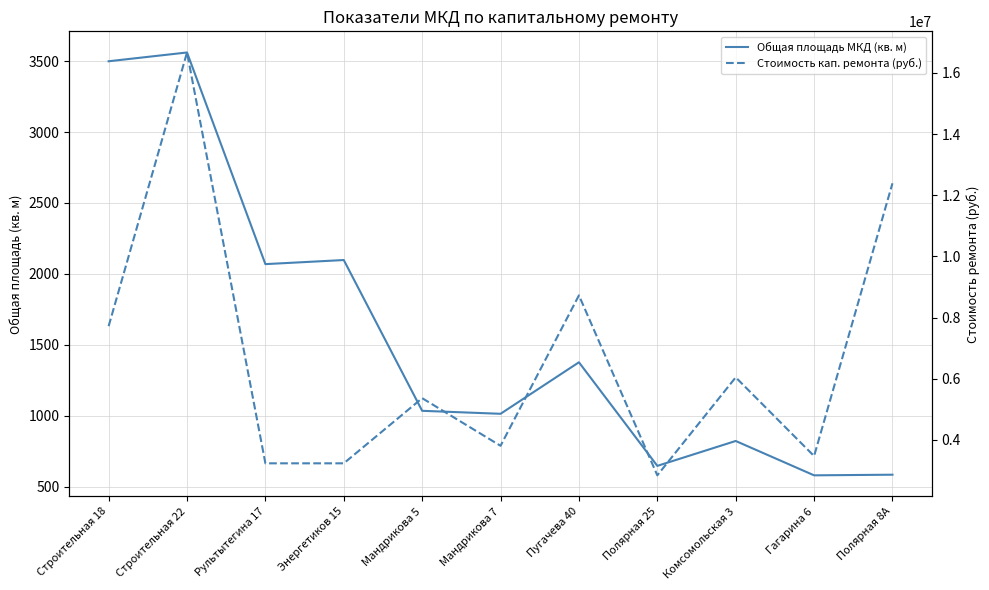

True or false: Общая площадь МКД (кв. м) has a value of 2097.7 at Энергетиков 15.

True